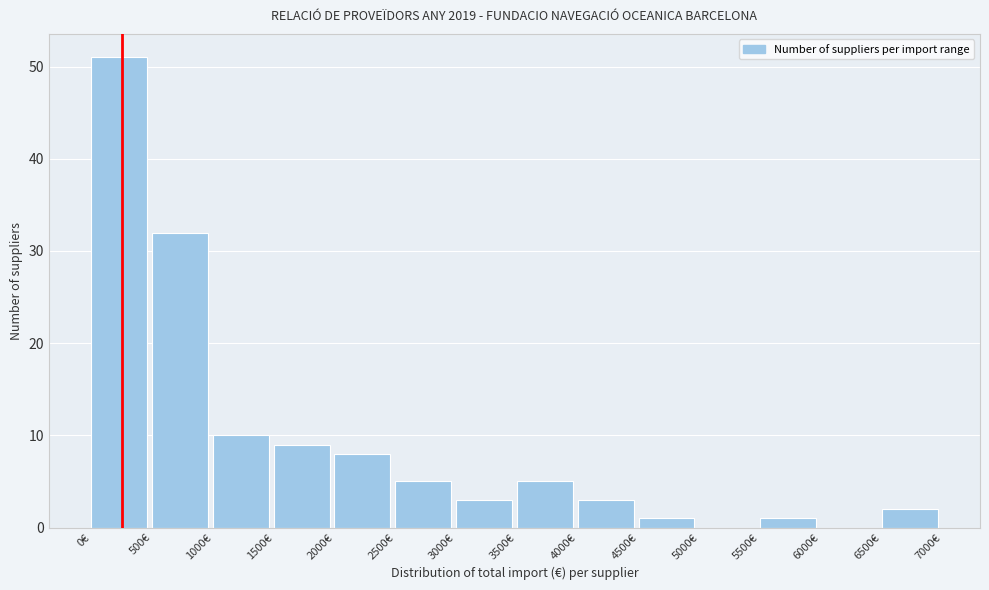

Reading left to right, transcribe this chart: for each bar, give the range it covers on the x-axis and its height. The values are not printed on the chart, so give them approximately, as read against the axis.

0 to 500: 51
500 to 1000: 32
1000 to 1500: 10
1500 to 2000: 9
2000 to 2500: 8
2500 to 3000: 5
3000 to 3500: 3
3500 to 4000: 5
4000 to 4500: 3
4500 to 5000: 1
5000 to 5500: 0
5500 to 6000: 1
6000 to 6500: 0
6500 to 7000: 2